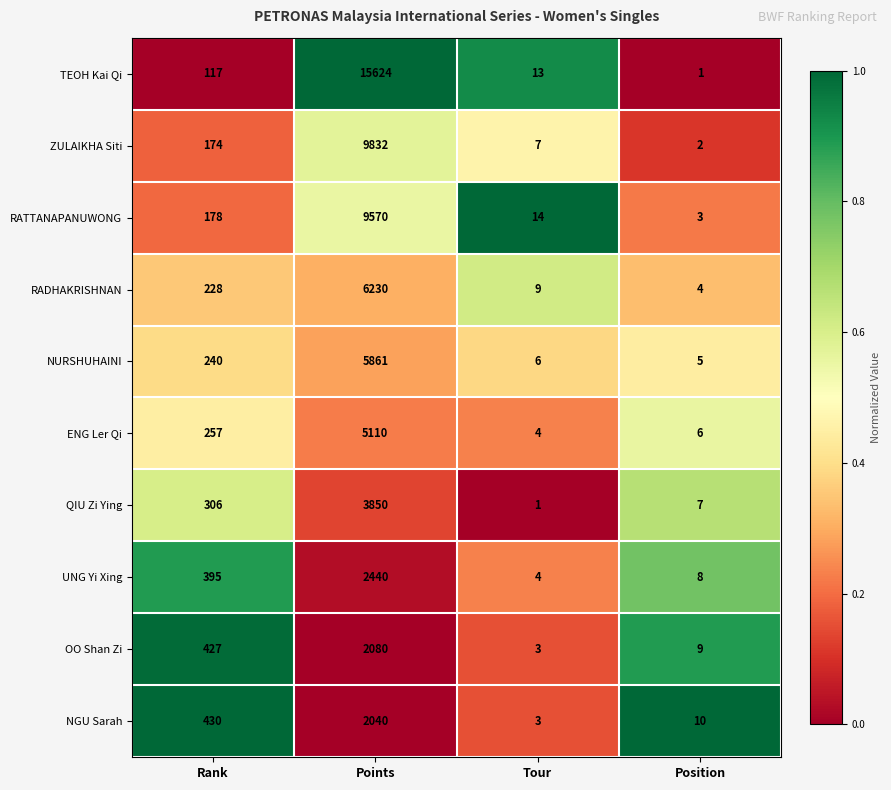

Rank the series by their maximum value, from lowest to highest.

NGU Sarah, OO Shan Zi, UNG Yi Xing, QIU Zi Ying, ENG Ler Qi, NURSHUHAINI, RADHAKRISHNAN, RATTANAPANUWONG, ZULAIKHA Siti, TEOH Kai Qi